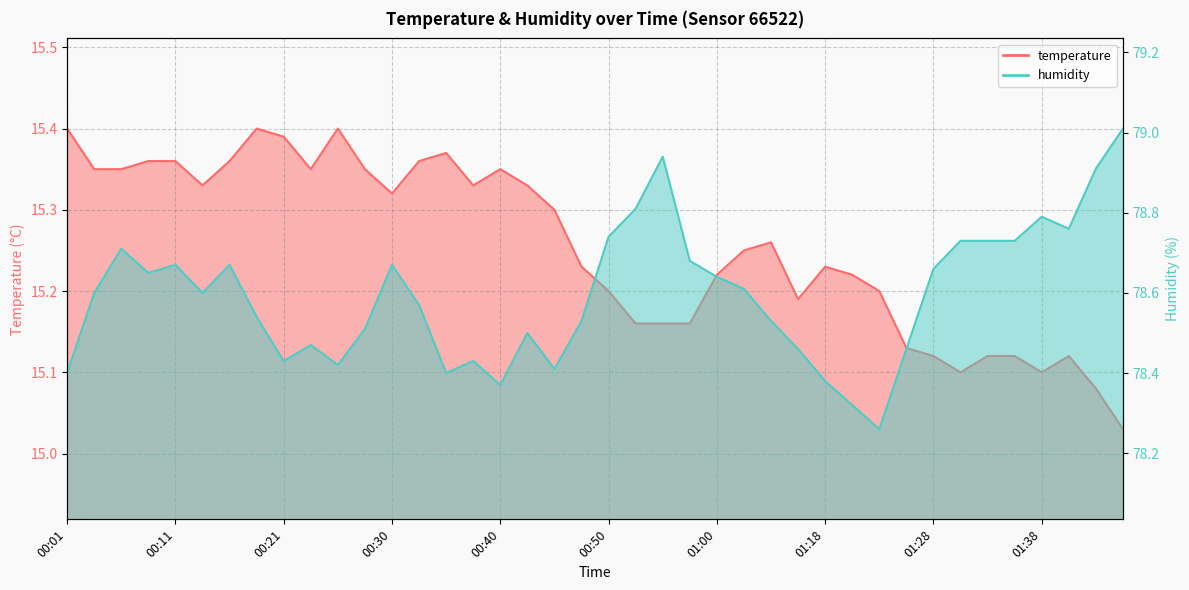

What position from the left is 01:18?

29